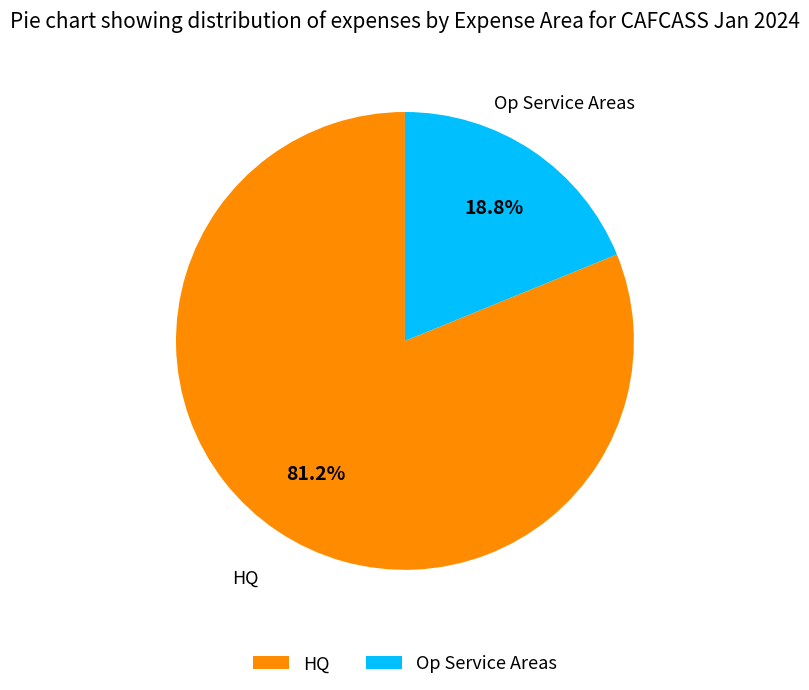

Is there any slice that represents more than half of the pie?

Yes